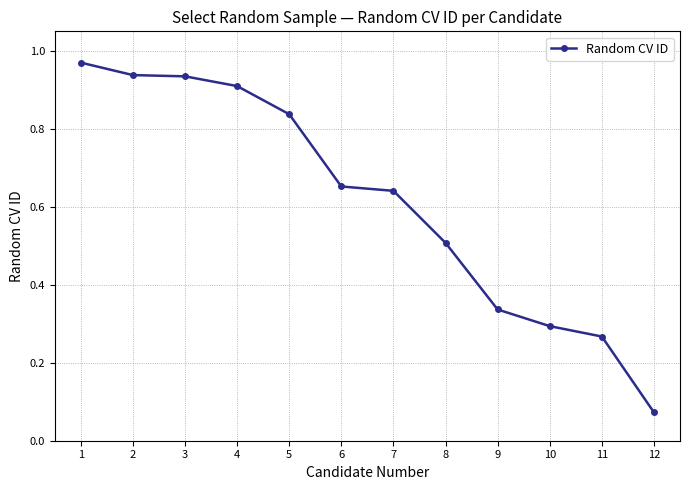

What is the change in value from 1 to 12?

-0.9